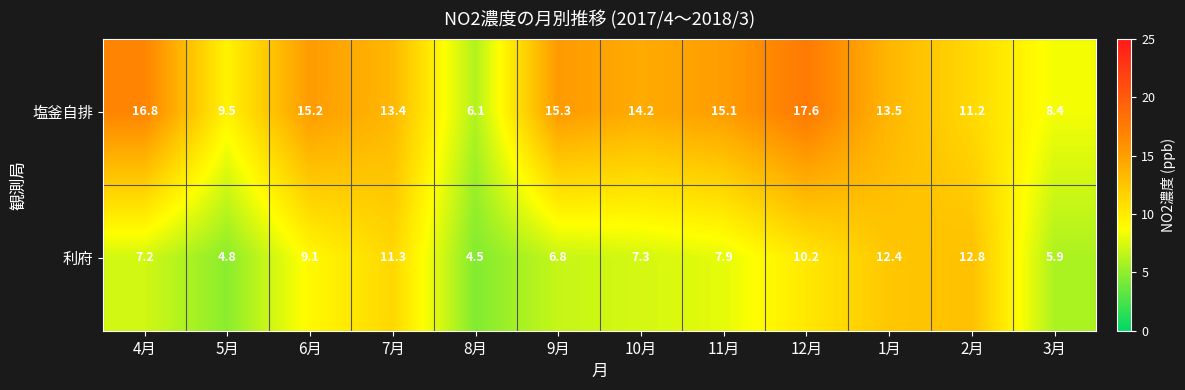

At how many categories does at least one series exceed 9?

10